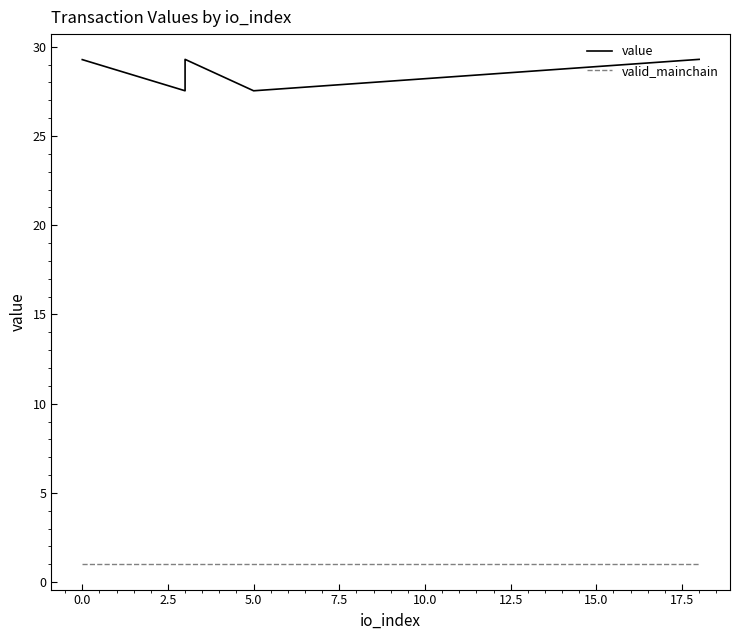

Count the number of data series in this chart.

2